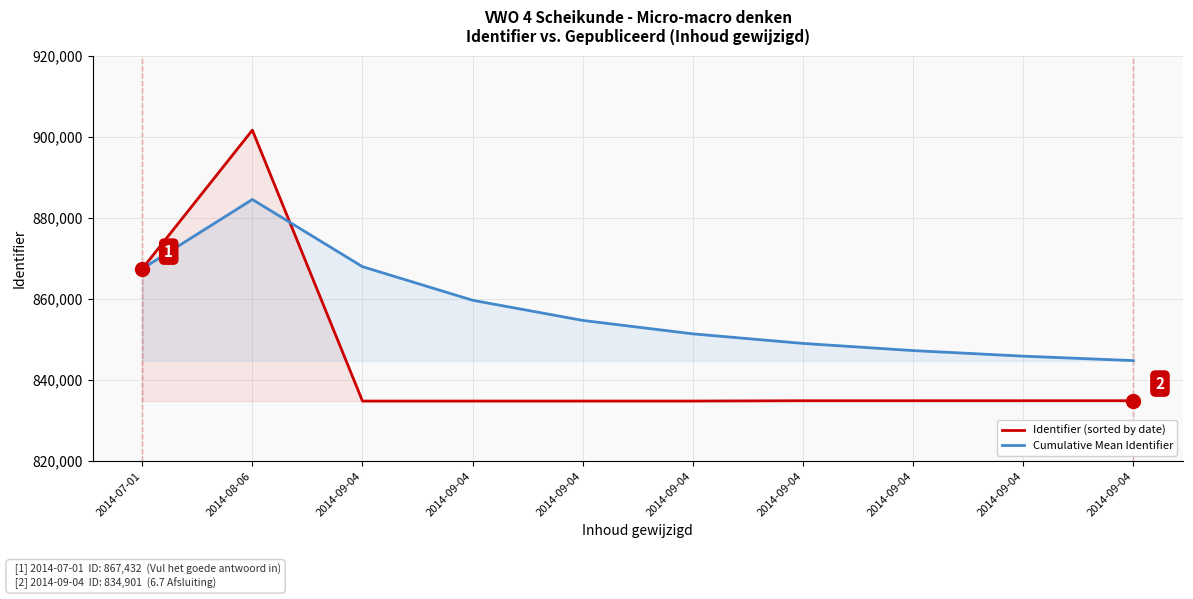

Reading left to right, extract all data points from this chart.

Identifier (sorted by date): 2014-07-01=867432	2014-08-06=901607	2014-09-04=834818	2014-09-04=834819	2014-09-04=834821	2014-09-04=834822	2014-09-04=834898	2014-09-04=834899	2014-09-04=834900	2014-09-04=834901
Cumulative Mean Identifier: 2014-07-01=867432	2014-08-06=884519	2014-09-04=867952	2014-09-04=859669	2014-09-04=854699	2014-09-04=851386	2014-09-04=849031	2014-09-04=847264	2014-09-04=845890	2014-09-04=844791